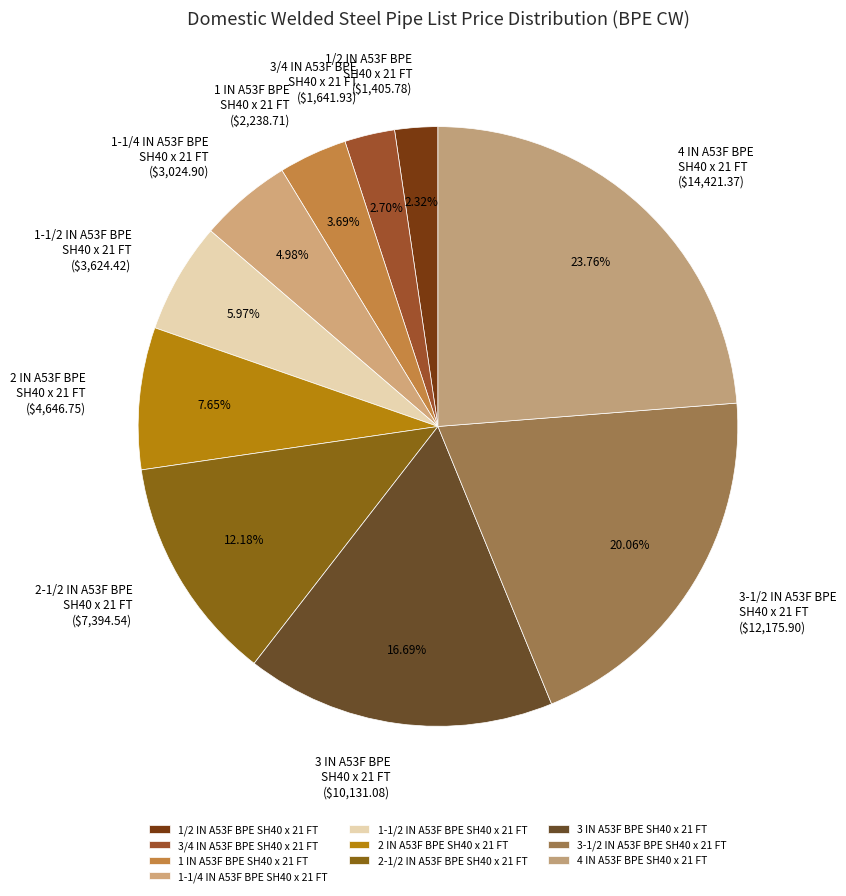

Is 3 IN A53F BPE SH40 x 21 FT the majority of the pie?

No